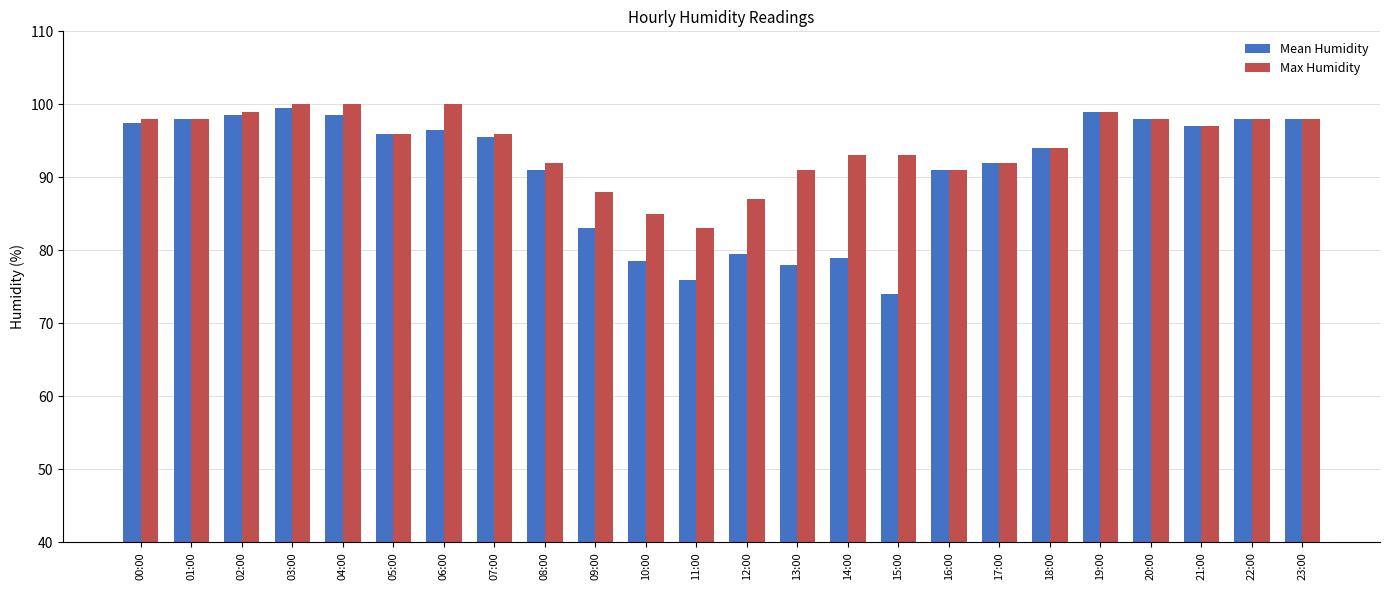

At which label does Mean Humidity first exceed 96?

00:00